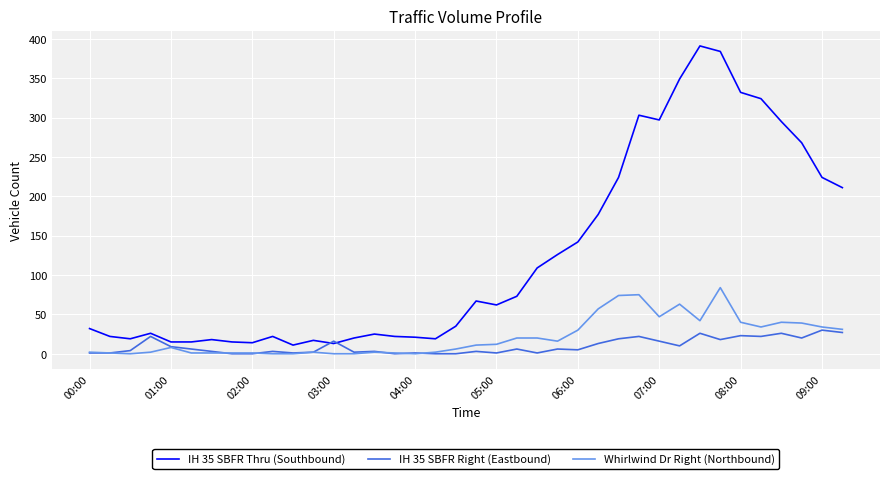

List the series in order of their peak value, lowest first.

IH 35 SBFR Right (Eastbound), Whirlwind Dr Right (Northbound), IH 35 SBFR Thru (Southbound)